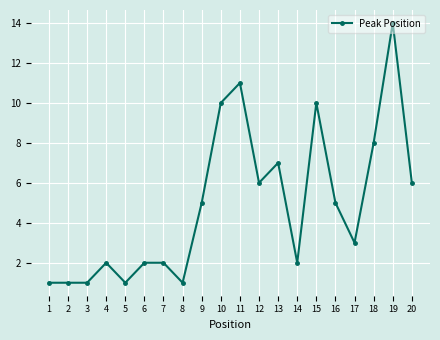

What is the value of the 15th point from the left?

10